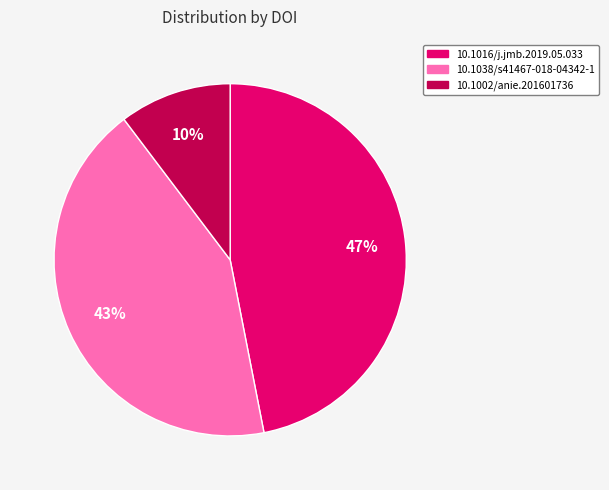

Is there any slice that represents more than half of the pie?

No